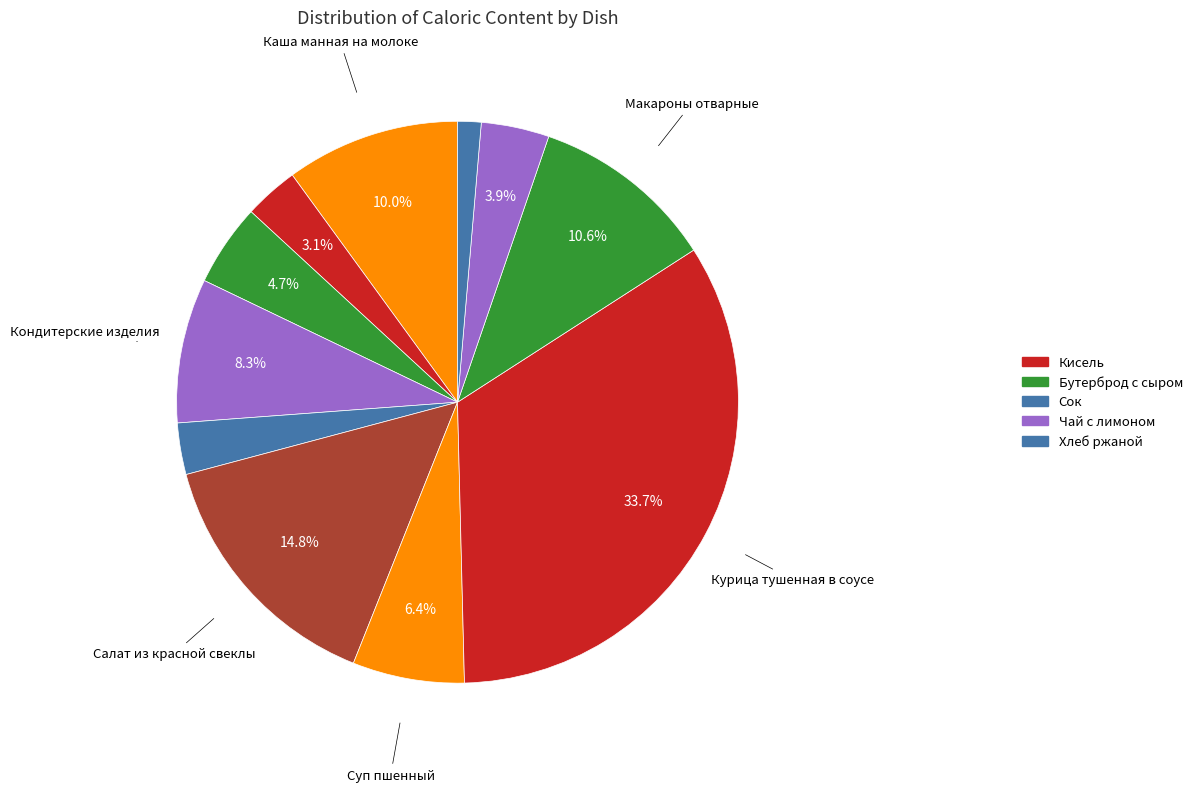

How many slices are in this pie chart?

11